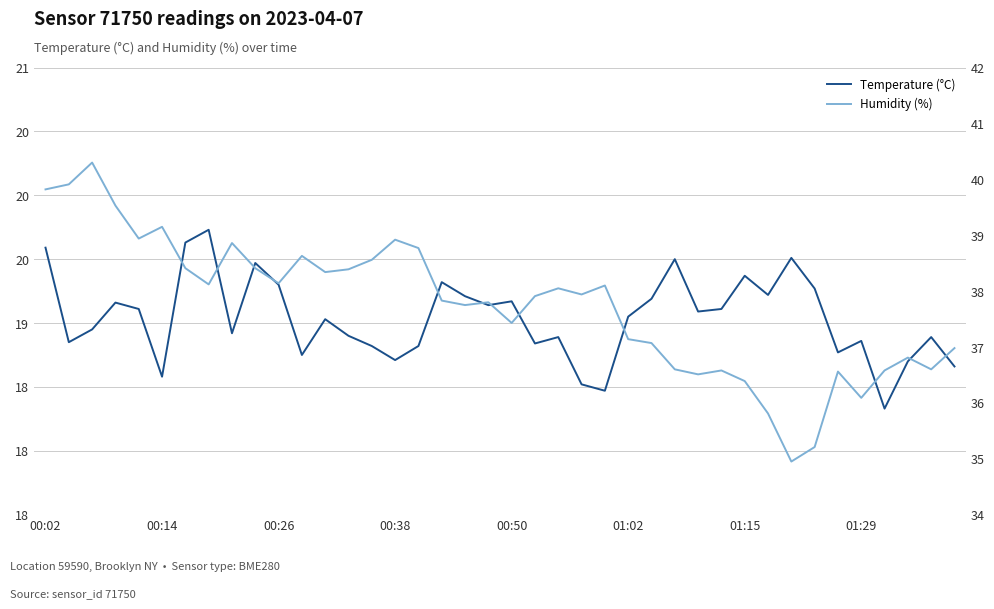

What is the difference between the maximum and minimum values in the Humidity (%) series?

5.3